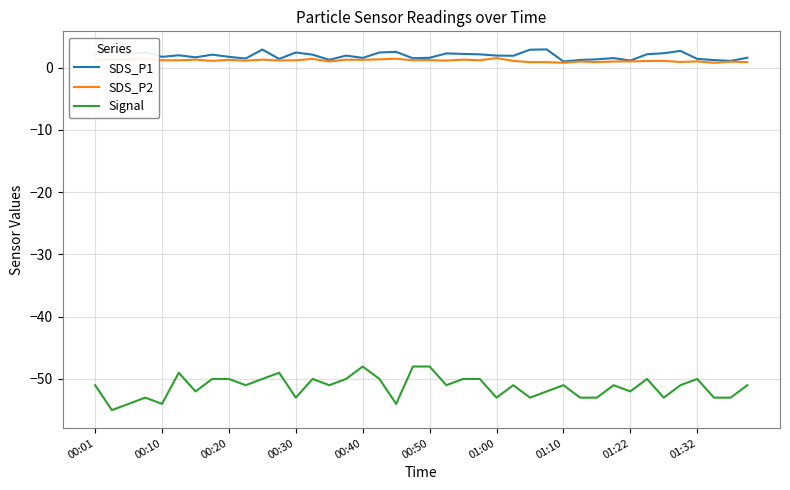

Which series has the largest range (max minus min)?

Signal